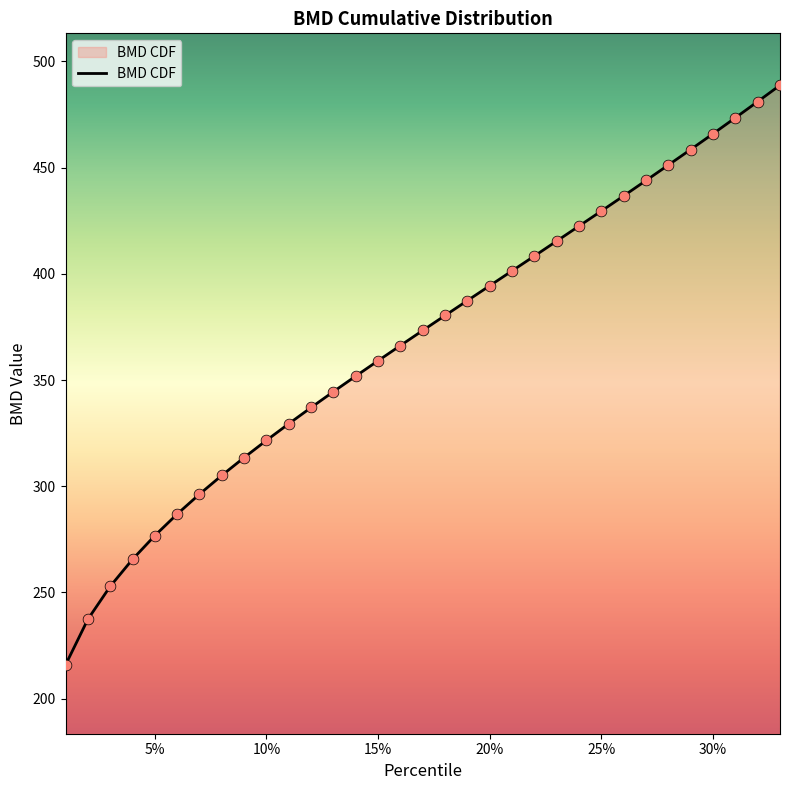

What is the greatest value displayed?

488.8